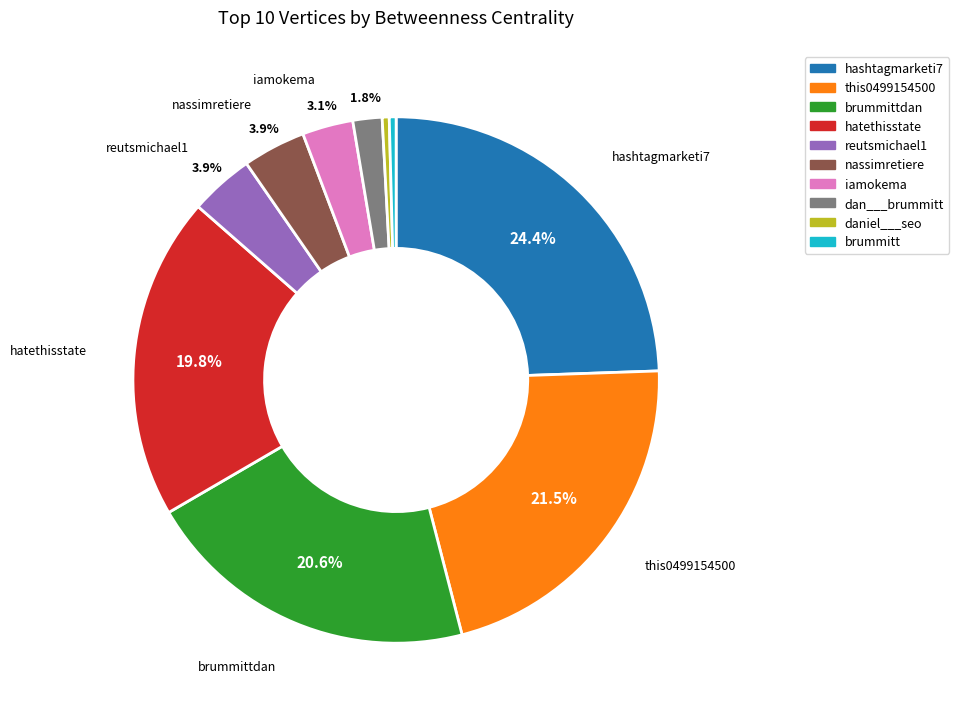

To the nearest percent, what is the average slice percentage?

10%